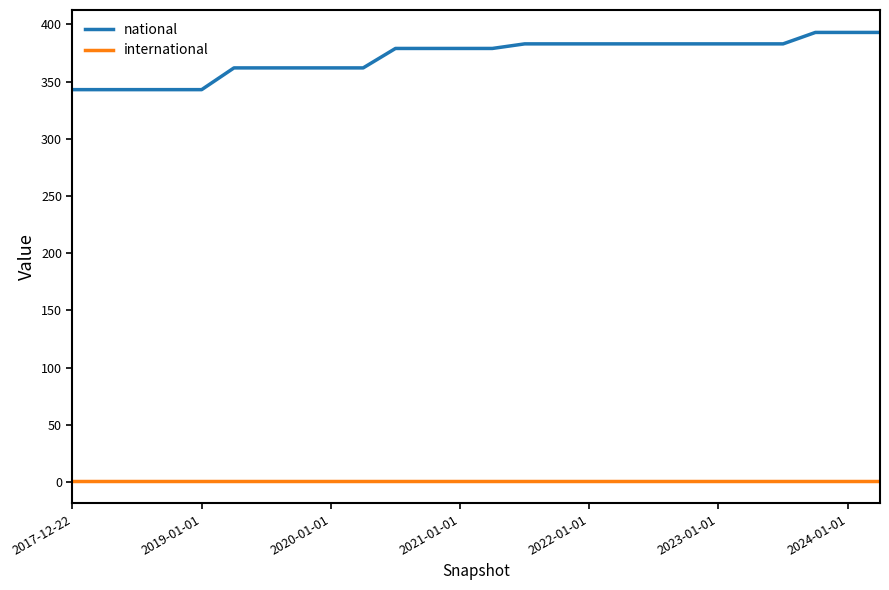

List the series in order of their peak value, highest first.

national, international